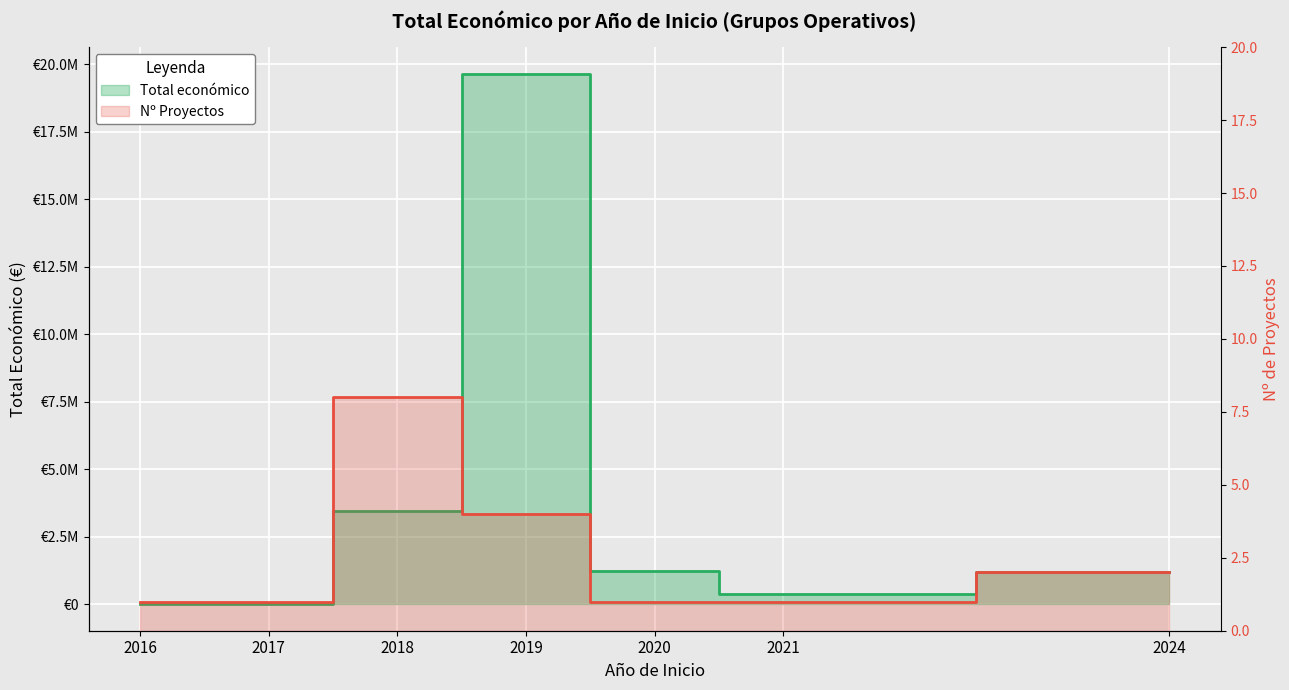

What is the total value across all series at 2019?

19659334